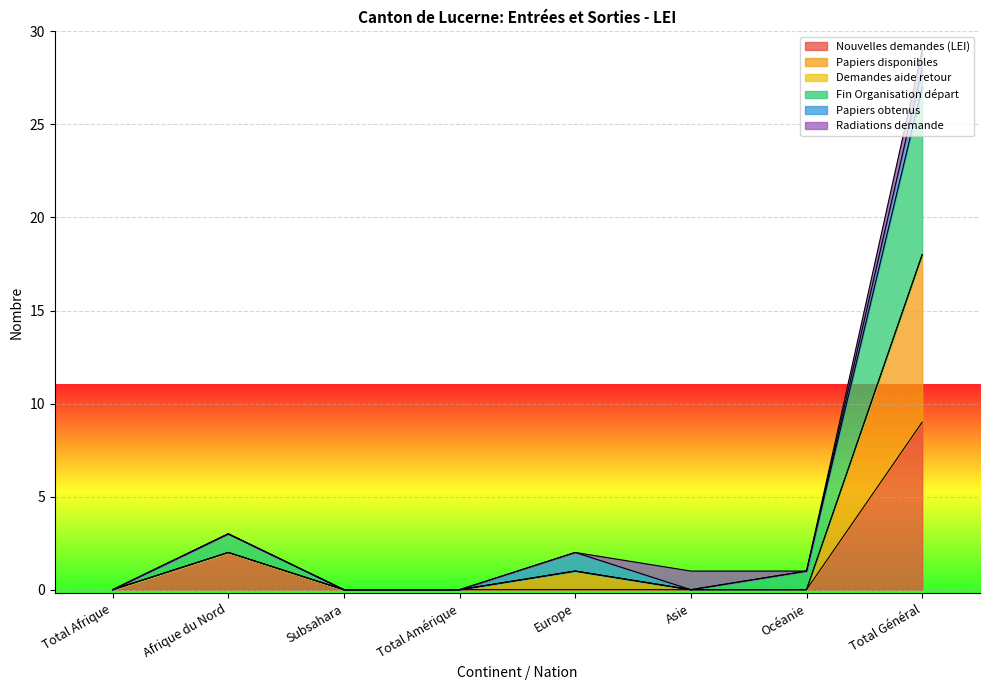

The value of Fin Organisation départ at Subsahara is -14. True or false?

False